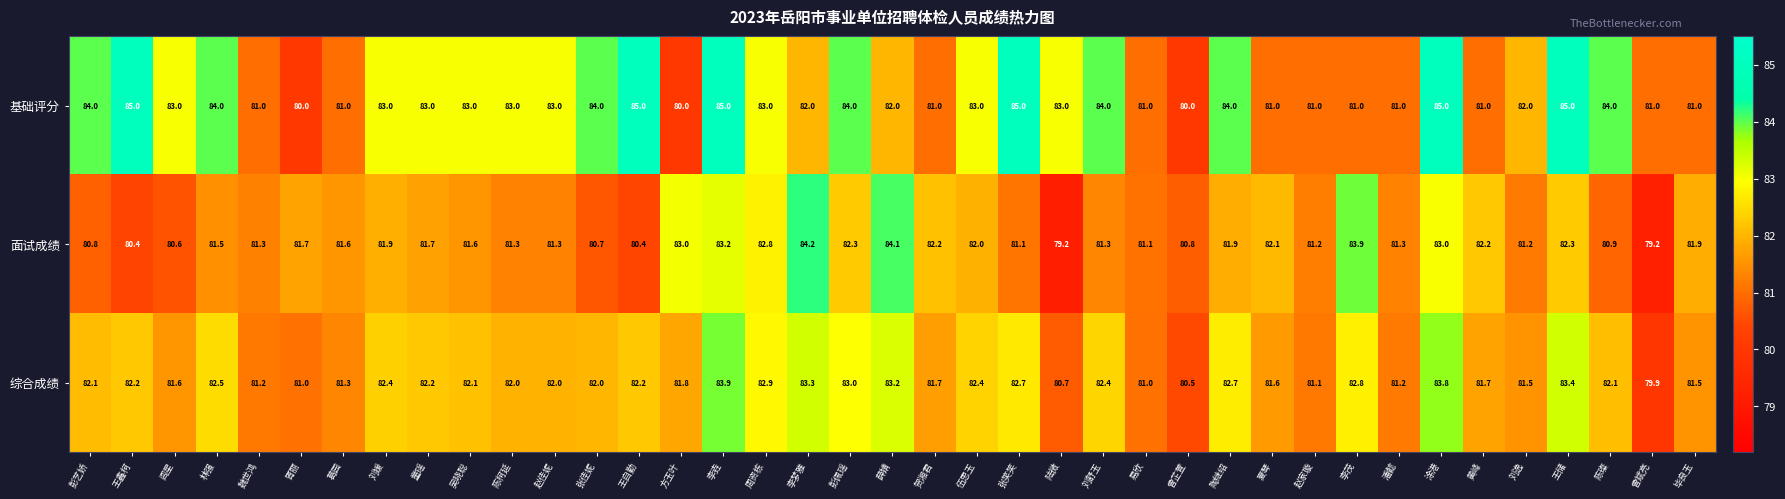

List the series in order of their overall mean, lowest first.

面试成绩, 综合成绩, 基础评分